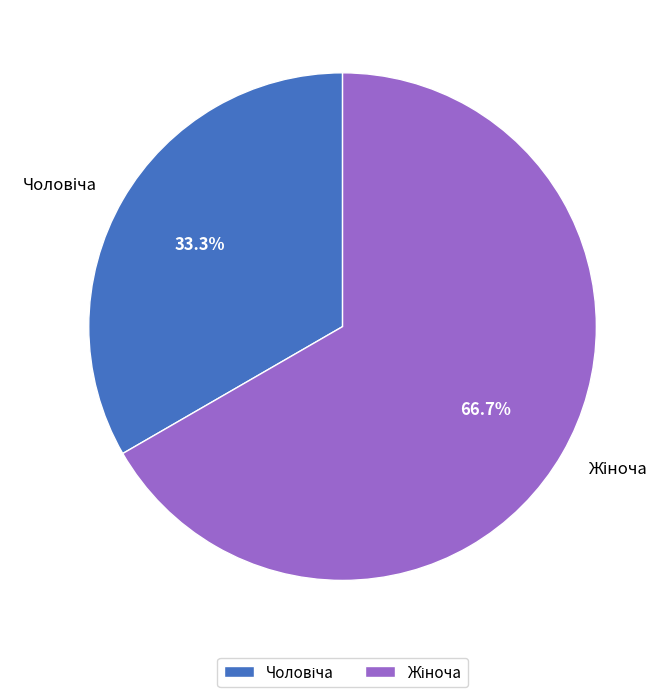

Is there a majority slice in this chart?

Yes